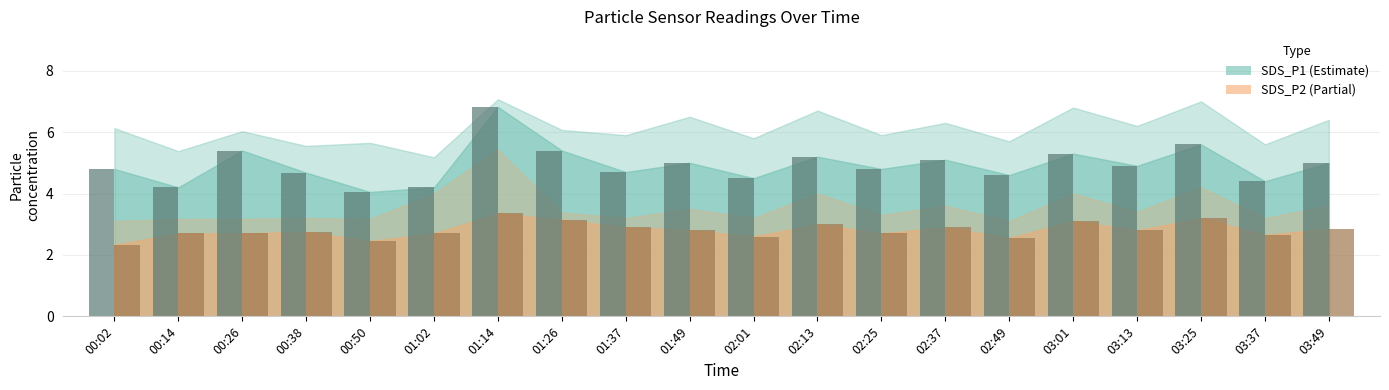

At which category is the sum across all series the highest?

01:14